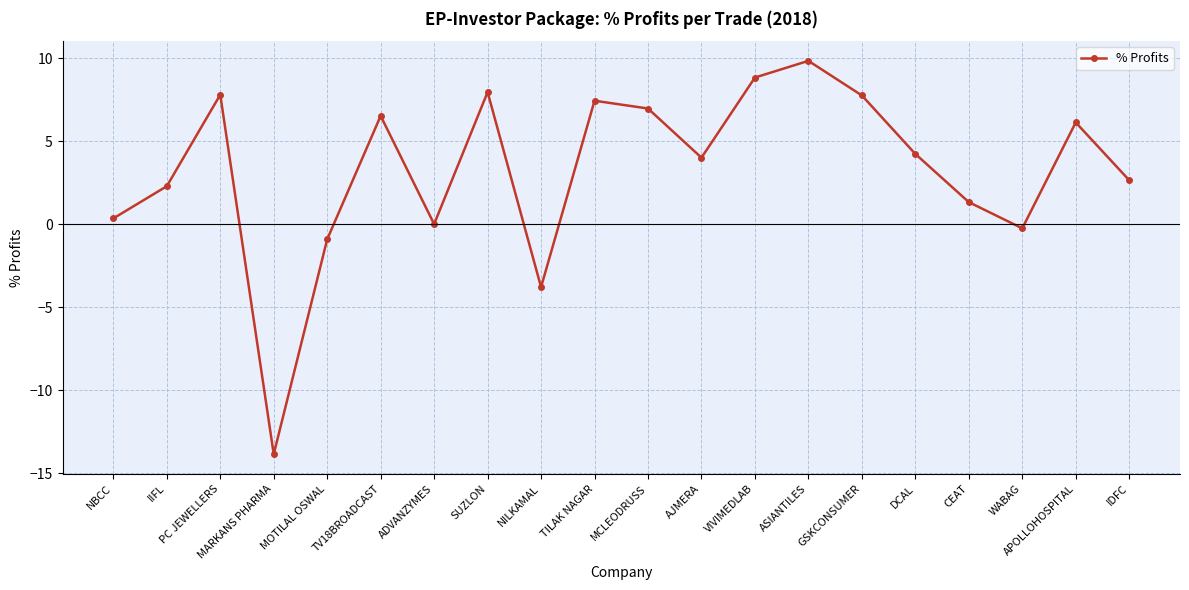

What is the change in value from PC JEWELLERS to TV18BROADCAST?

-1.3